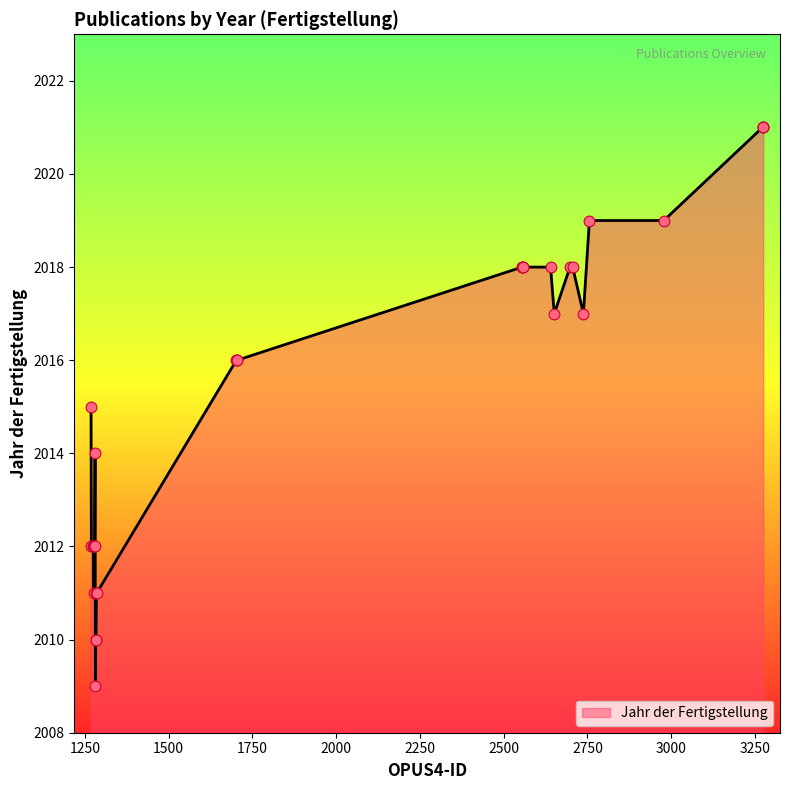

What is the maximum value shown in the chart?

2021